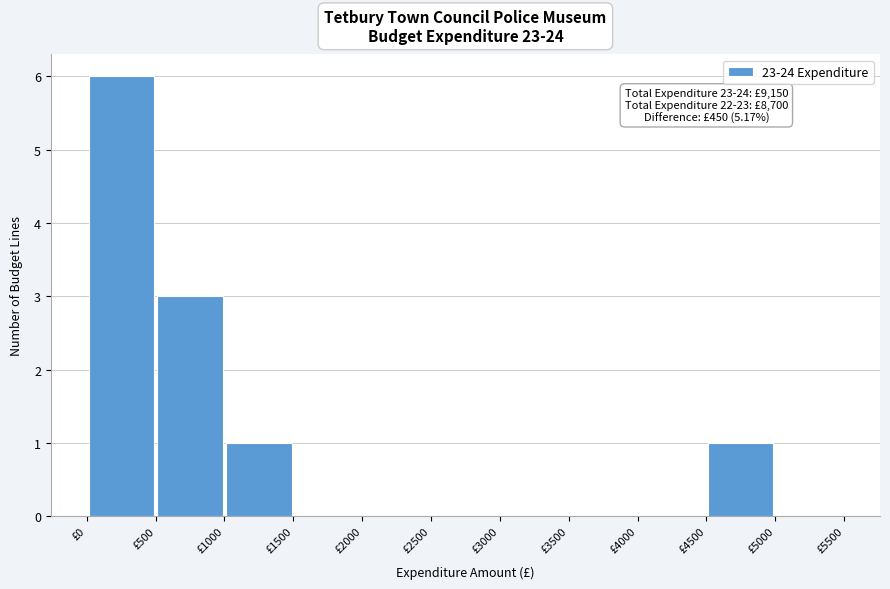

Over which range of the x-axis is the bar tallest?

0 to 500